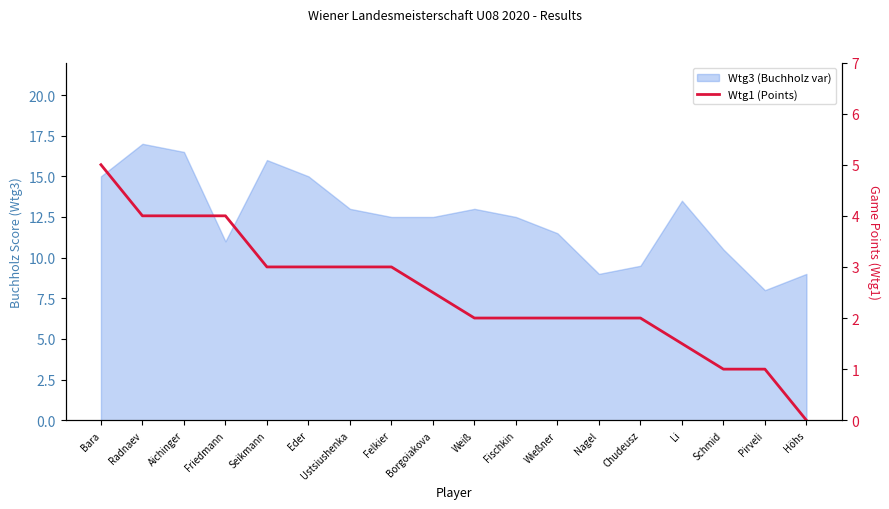

True or false: the data shows 1.0 at Schmid.

True